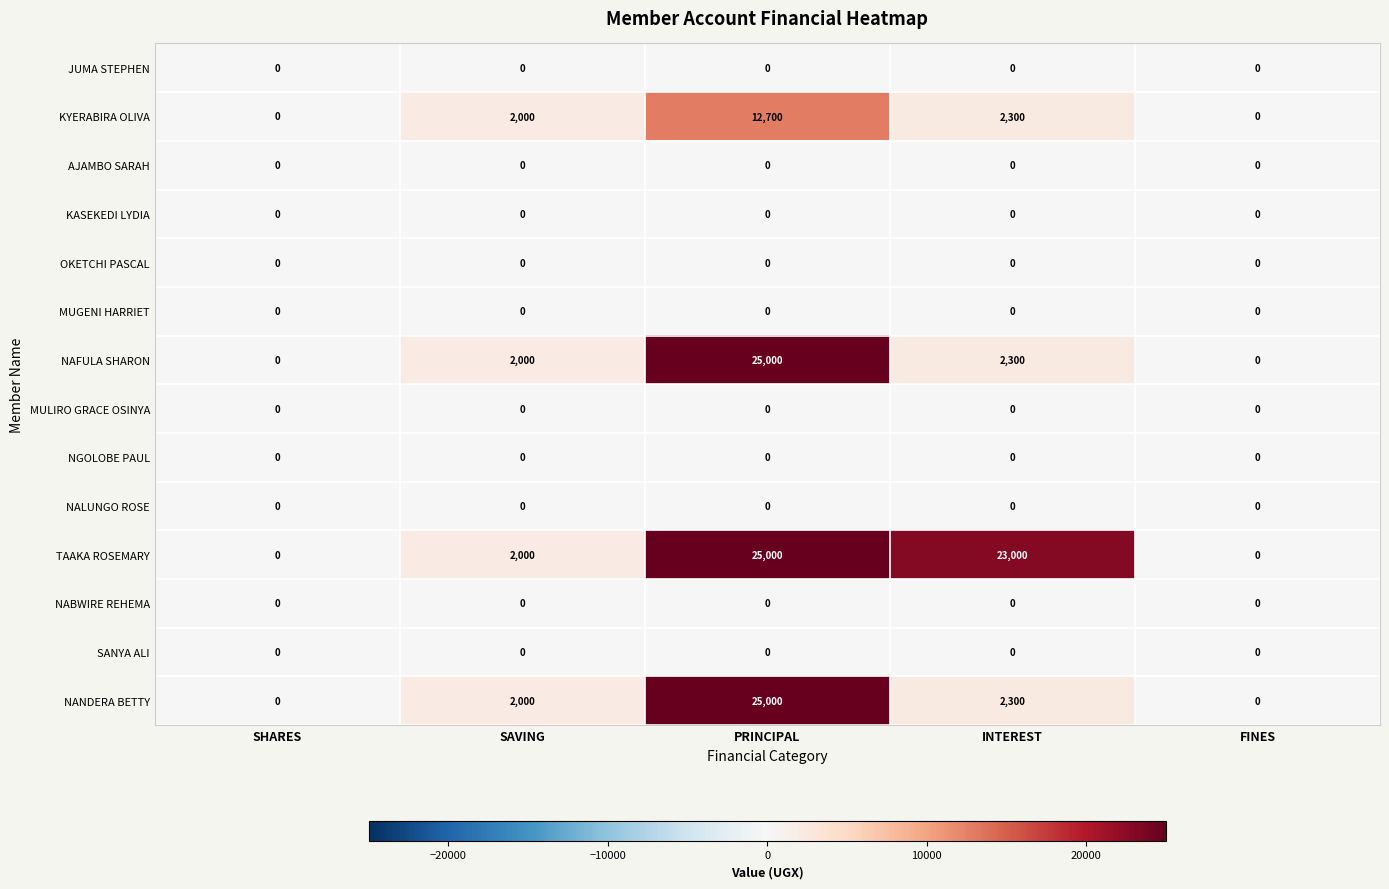

What is the average value of the TAAKA ROSEMARY series?

10000